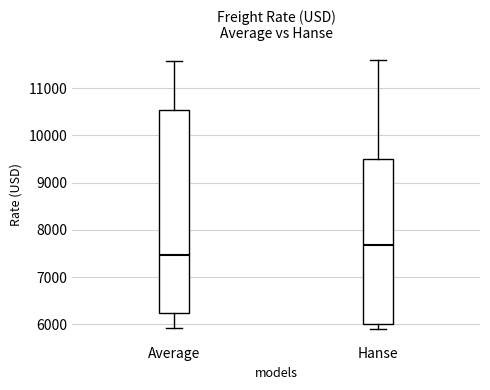

Reading left to right, transcribe this box plot: for each box, give where its median line is, the range the box spans, and where its two whiskers end, as read against the y-axis. The values are not printed on the chart, so give them approximately, as read against the axis.

Average: median 7500, box 6200 to 10500, whiskers 5900 to 11600
Hanse: median 7700, box 6000 to 9500, whiskers 5900 to 11600